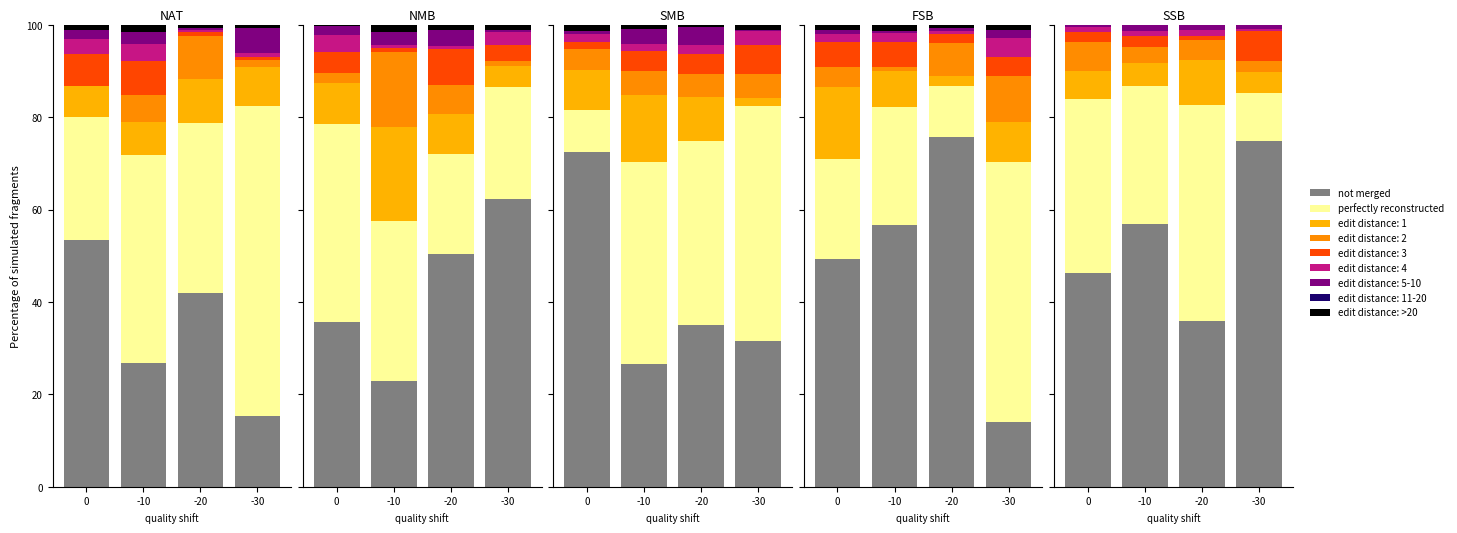

Which series has the largest total across all categories?

not merged